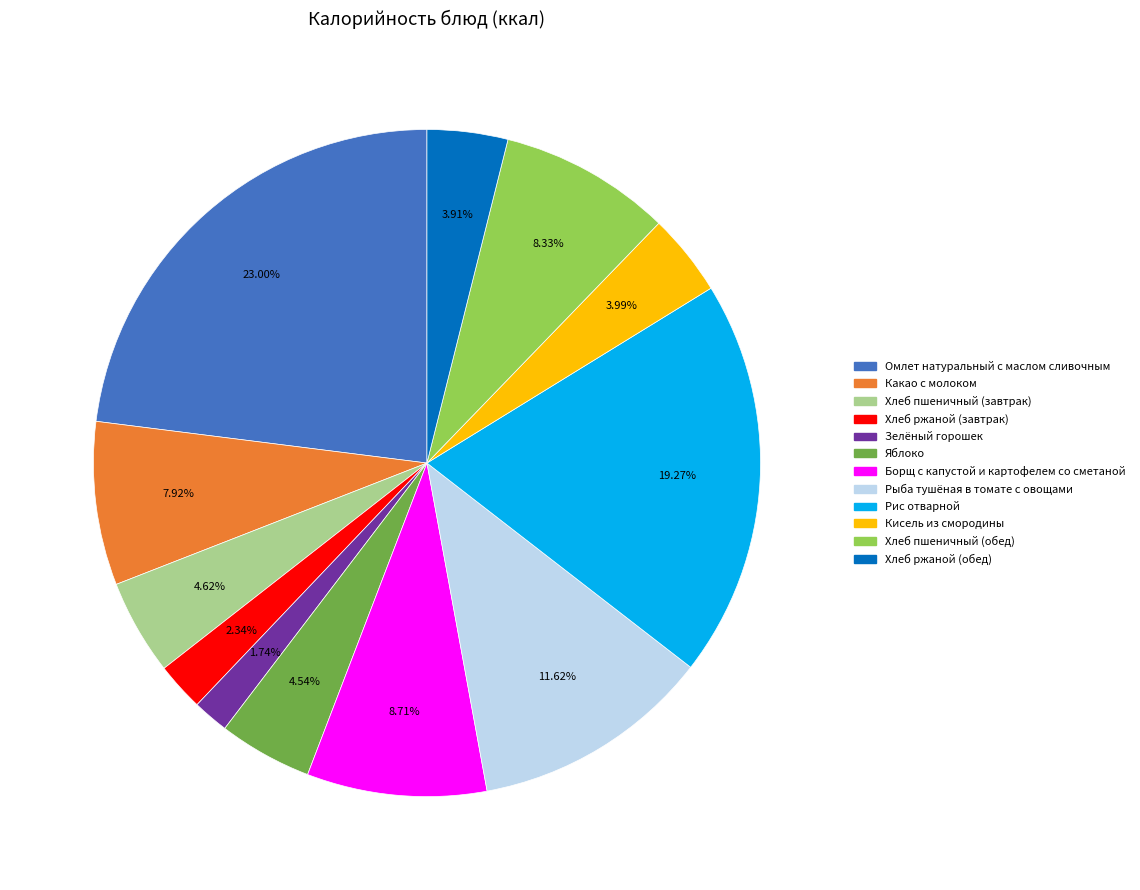

What is the largest slice in the pie chart?

Омлет натуральный с маслом сливочным